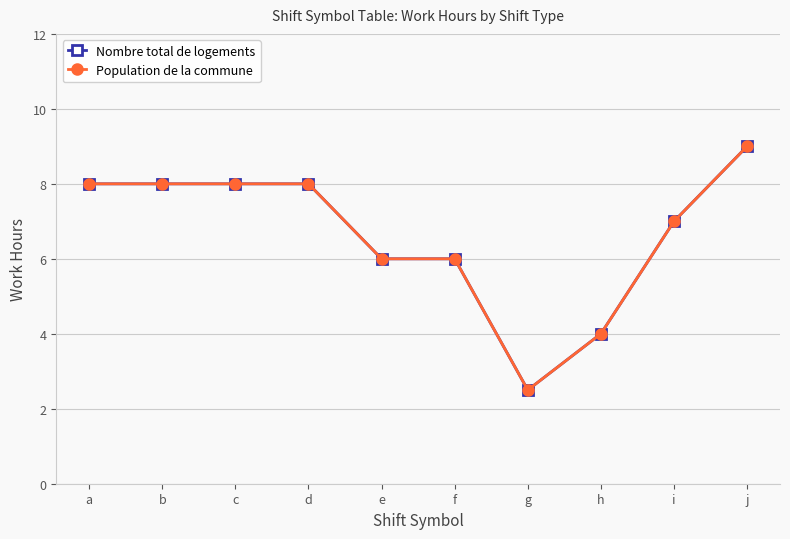

At which label does Population de la commune reach its peak?

j